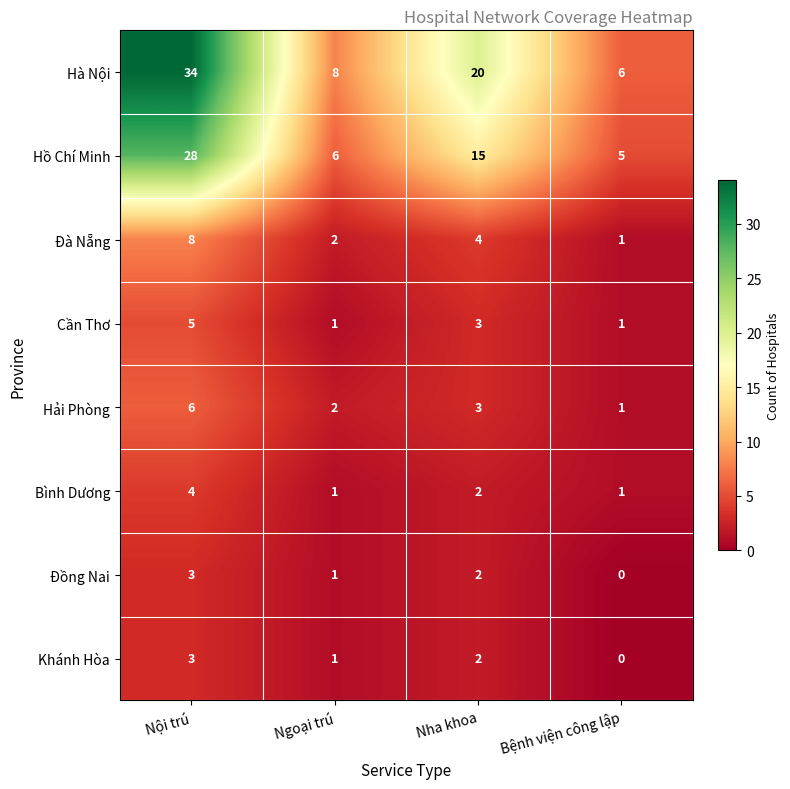

What is the average value of the Đà Nẵng series?

4